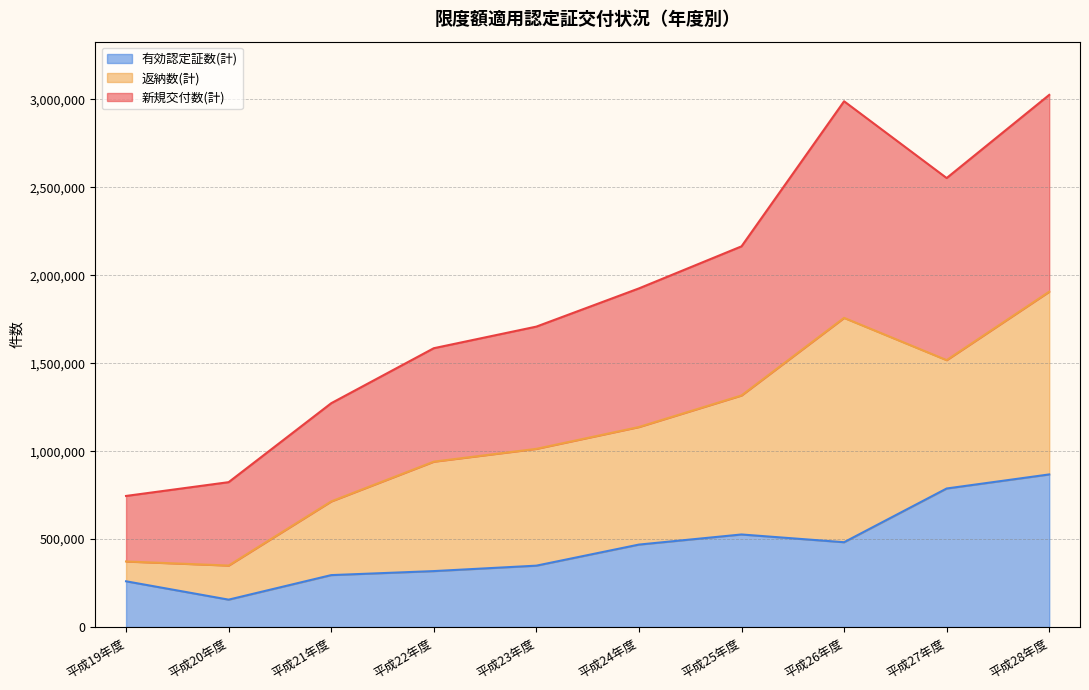

Which category has the highest value in the 有効認定証数(計) series?

平成28年度